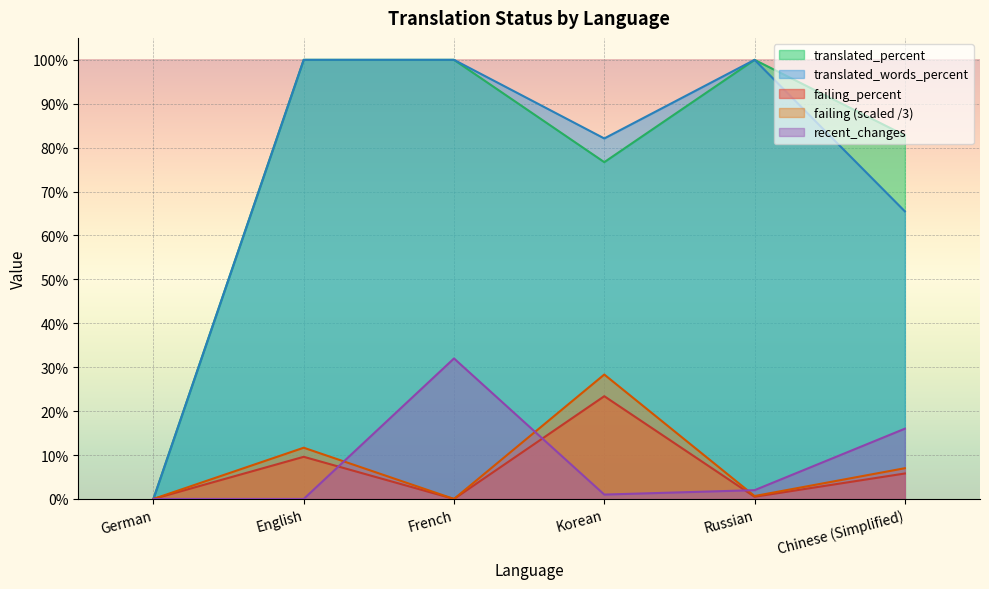

How many data points in recent_changes are less than 2?

3